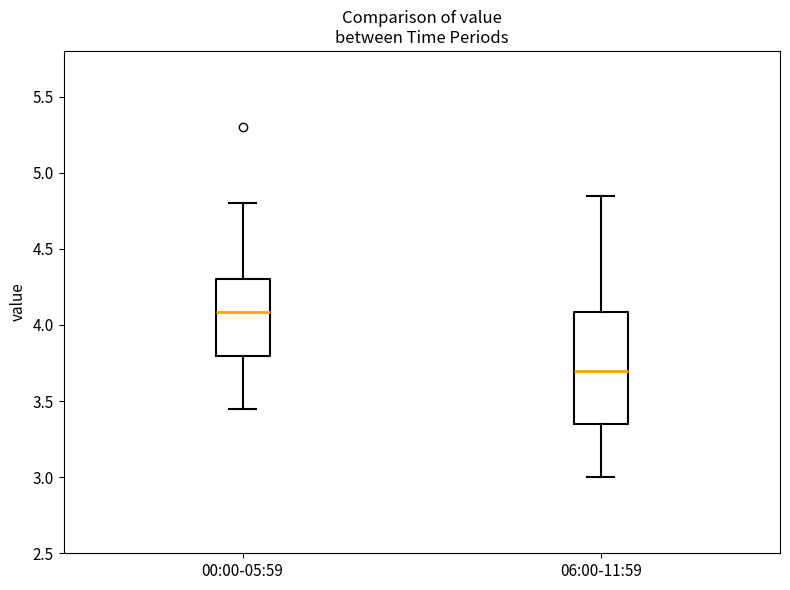

Which box is the tallest, from its lower edge to its upper edge?

06:00-11:59